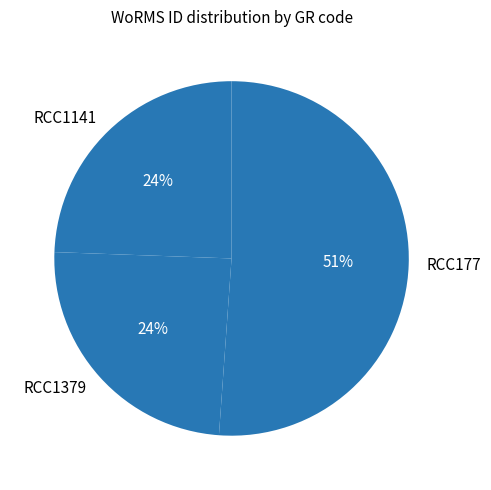

Combined, do RCC1141 and RCC177 account for over 50%?

Yes